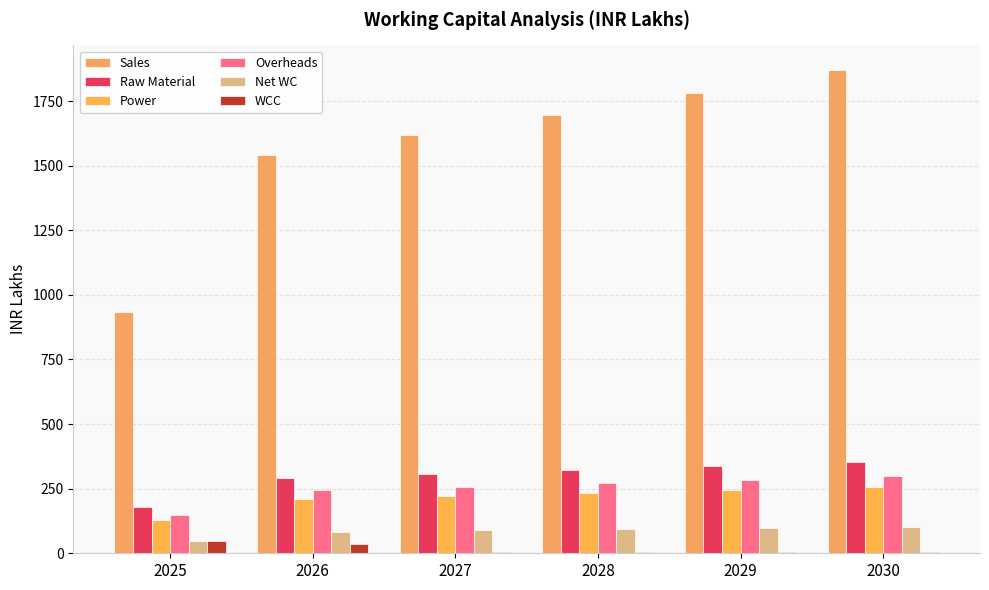

Rank the series by their maximum value, from lowest to highest.

WCC, Net WC, Power, Overheads, Raw Material, Sales